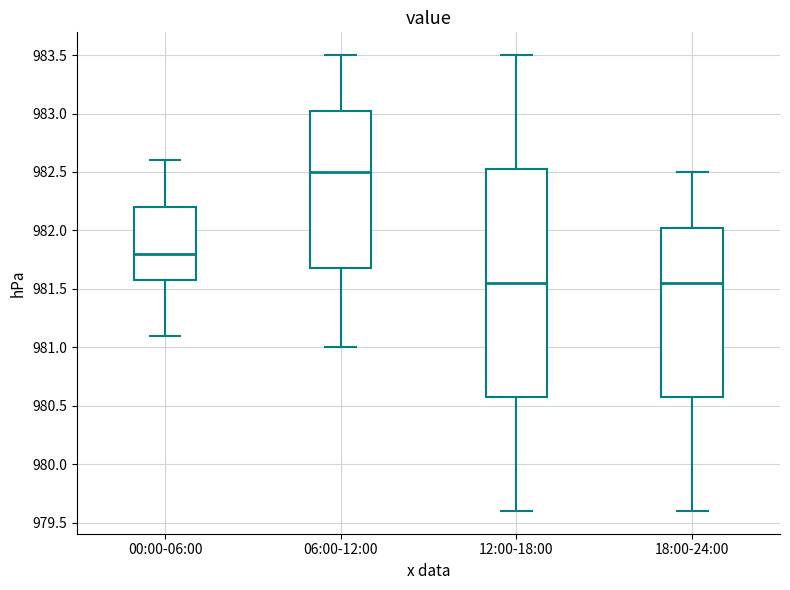

Reading left to right, transcribe this box plot: for each box, give where its median line is, the range the box spans, and where its two whiskers end, as read against the y-axis. The values are not printed on the chart, so give them approximately, as read against the axis.

00:00-06:00: median 981.80, box 981.60 to 982.20, whiskers 981.10 to 982.60
06:00-12:00: median 982.50, box 981.70 to 983.05, whiskers 981.00 to 983.50
12:00-18:00: median 981.55, box 980.60 to 982.55, whiskers 979.60 to 983.50
18:00-24:00: median 981.55, box 980.60 to 982.05, whiskers 979.60 to 982.50